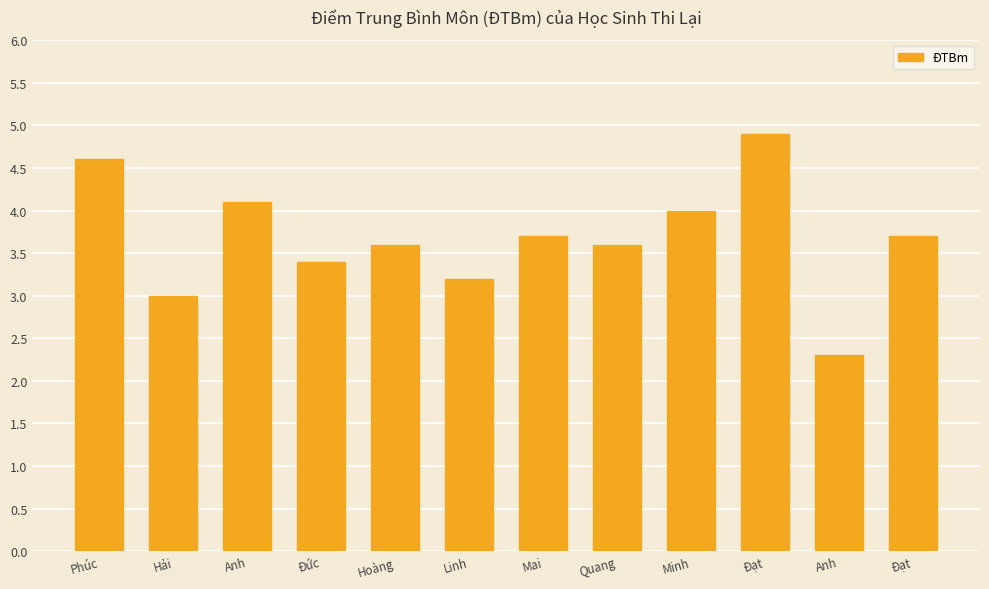

How many data points does each series have?

12